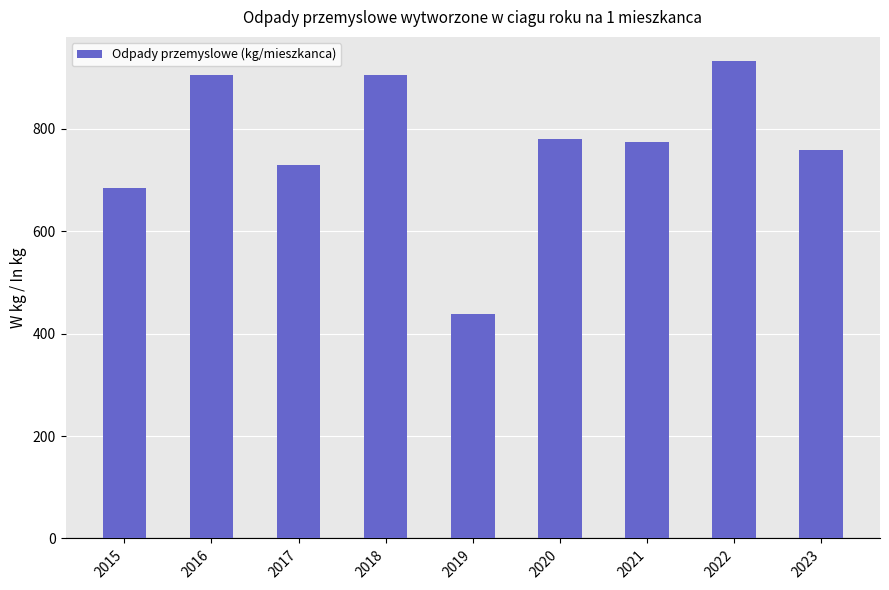

What is the change in value from 2015 to 2021?

+88.8